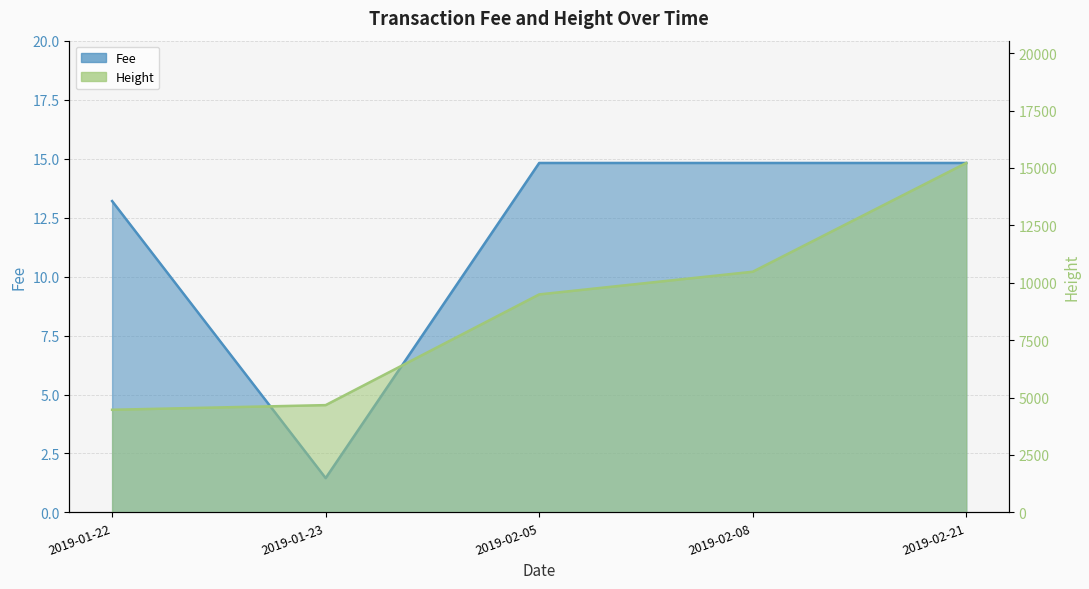

Reading left to right, transcribe all the data shown in this chart.

Fee: 13.2	1.5	14.8	14.8	14.8
Height: 4469.0	4672.0	9493.0	10481.0	15217.0